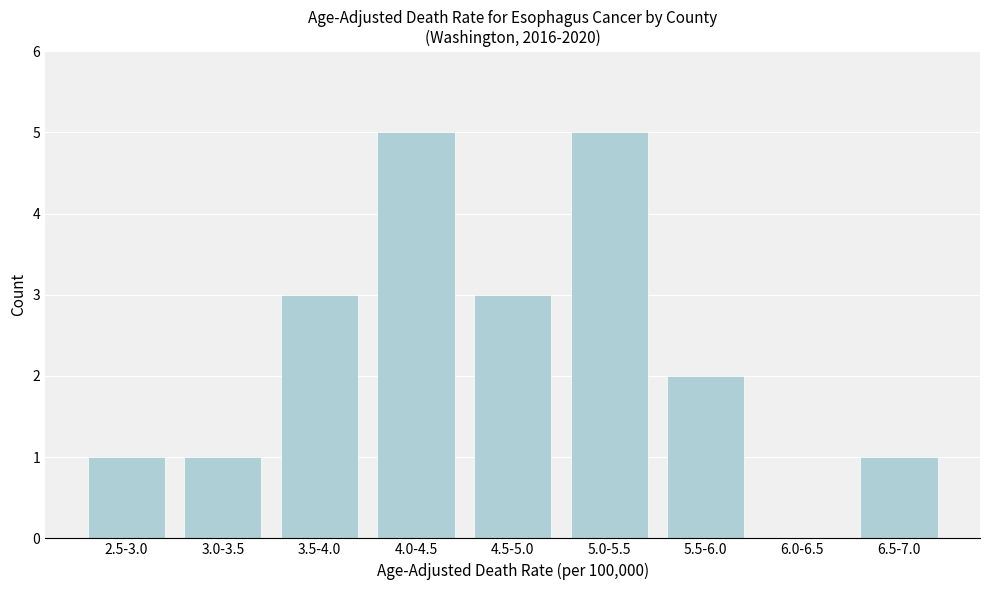

Reading left to right, extract all data points from this chart.

2.5-3.0=1	3.0-3.5=1	3.5-4.0=3	4.0-4.5=5	4.5-5.0=3	5.0-5.5=5	5.5-6.0=2	6.0-6.5=0	6.5-7.0=1